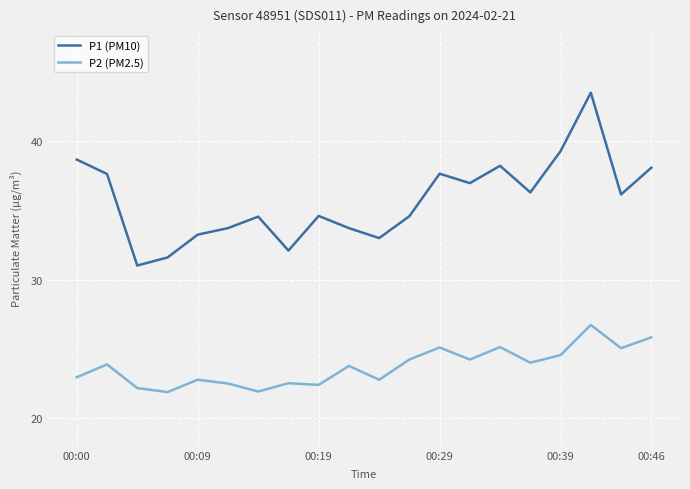

True or false: P2 (PM2.5) and P1 (PM10) intersect in this chart.

False